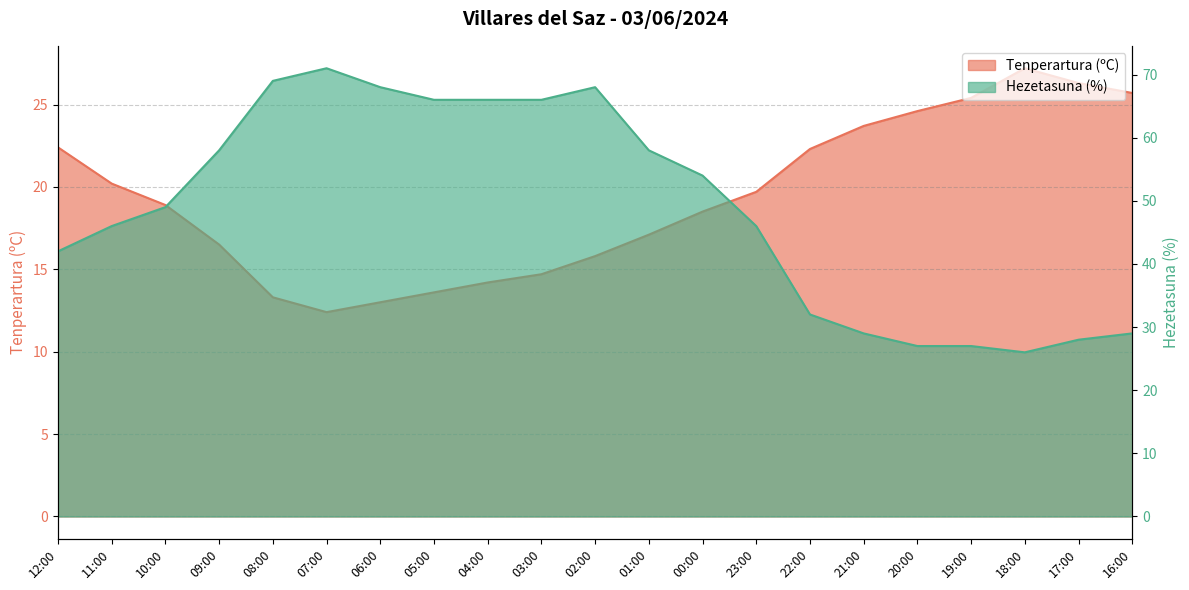

What is the sum of all Hezetasuna (%) values?

1025.0